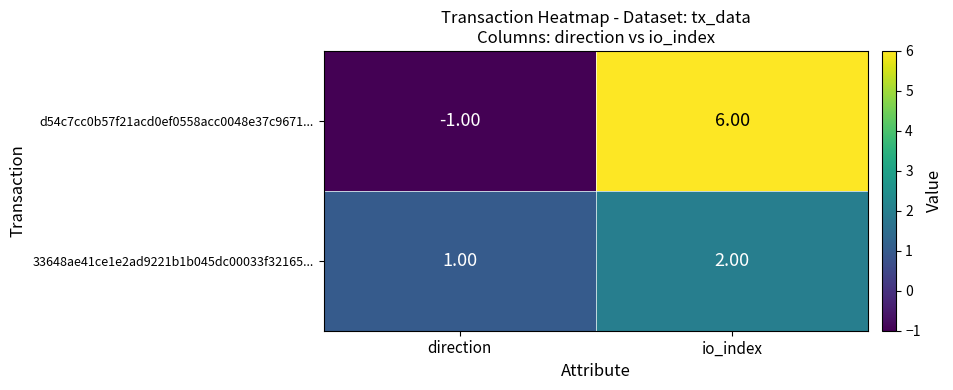

Where is 33648ae41ce1e2ad9221b1b045dc00033f32165... nearest to the value 1?

direction